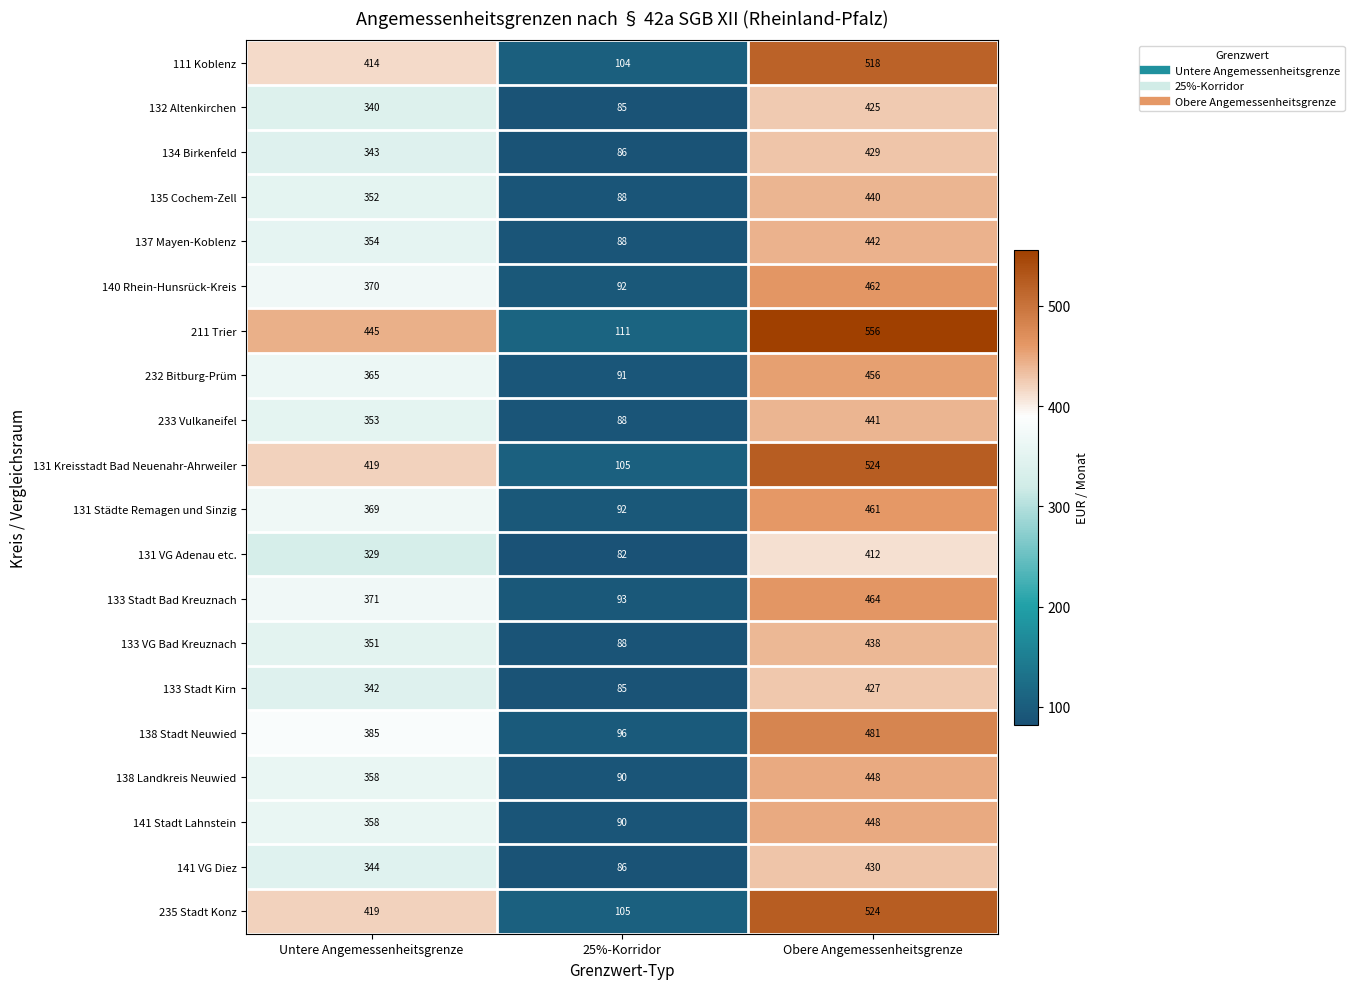

What is the spread (max minus min) of values at Untere Angemessenheitsgrenze?

116